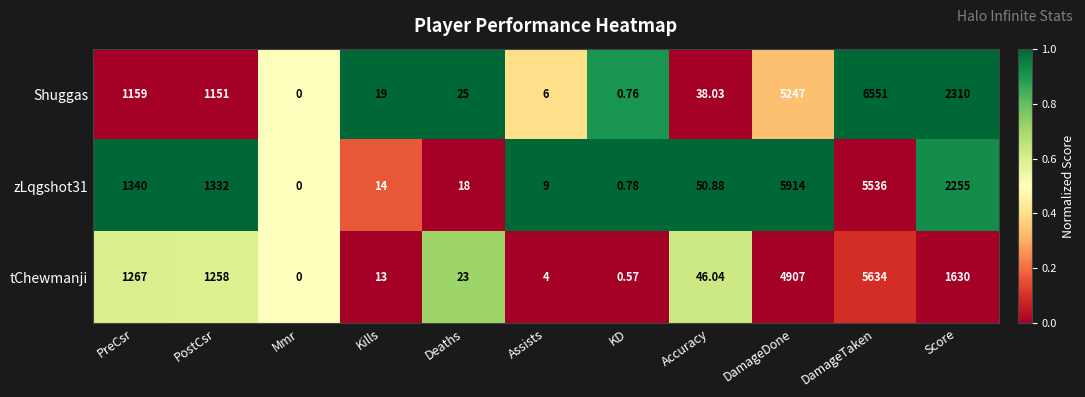

Where is tChewmanji nearest to the value 2817?

Score